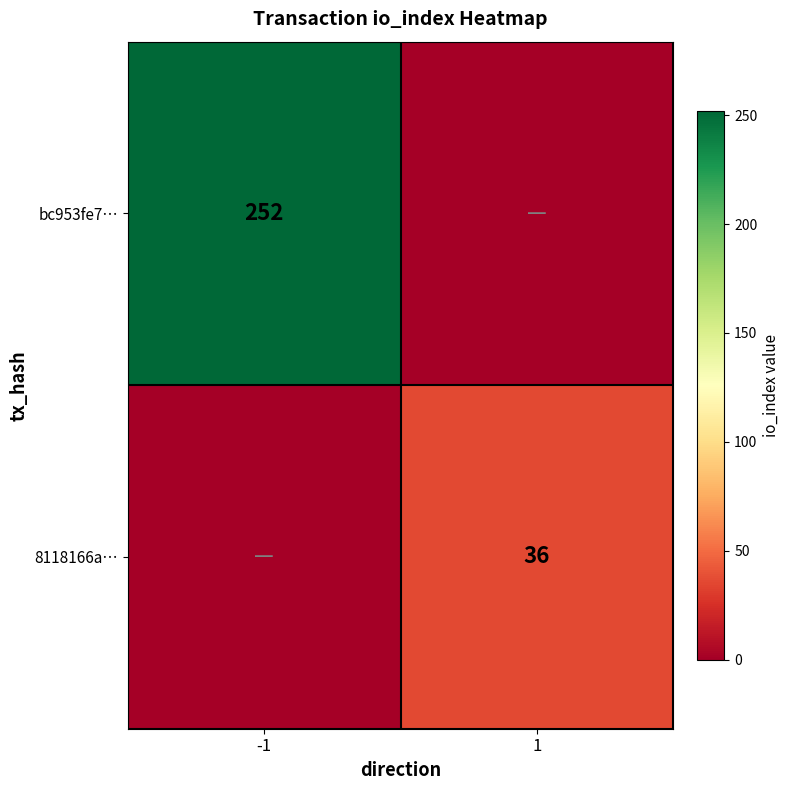

The 8118166a… series shows 36 at 1. True or false?

True